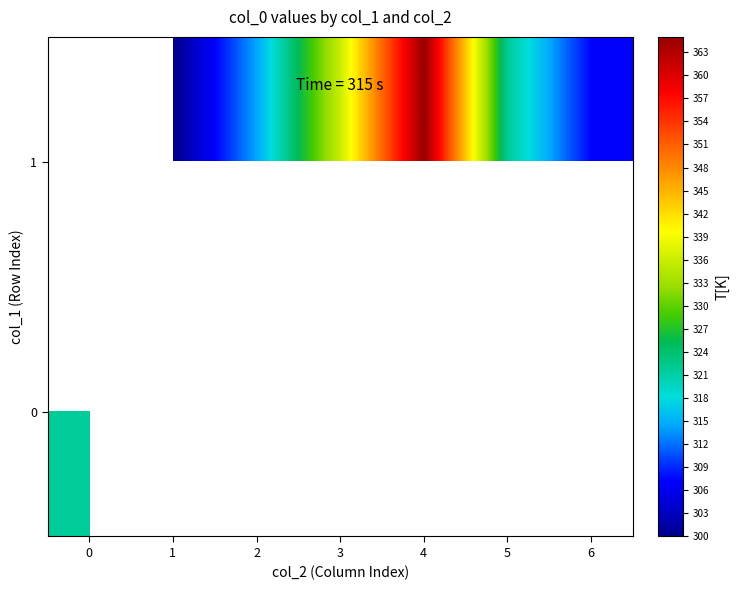

Count the 1 values in the range 321 to 336.

1